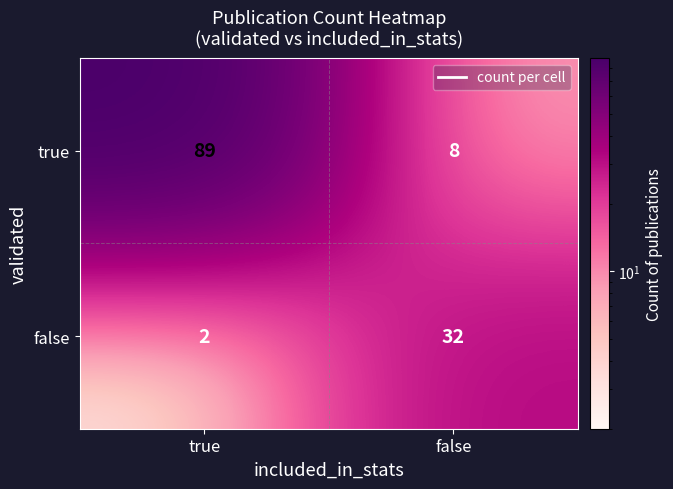

Read the true value at true.

89